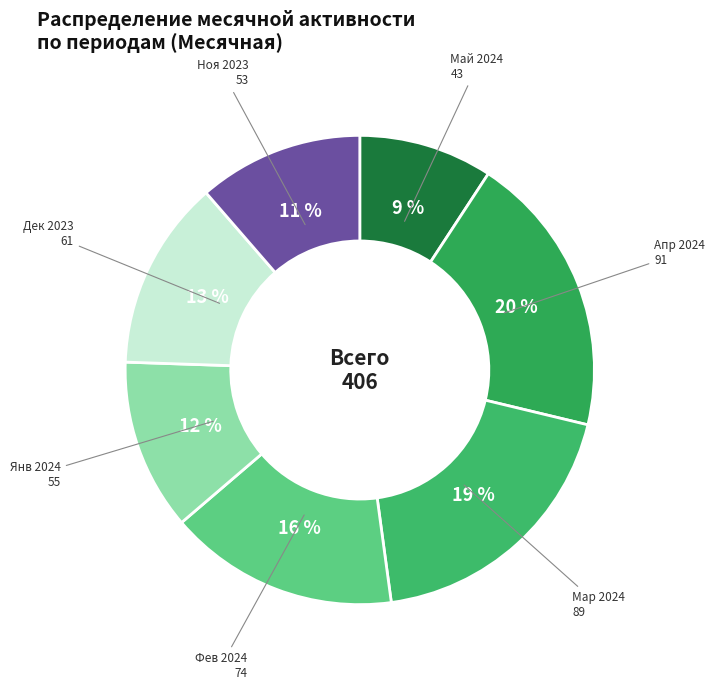

Count the number of slices in the pie.

7